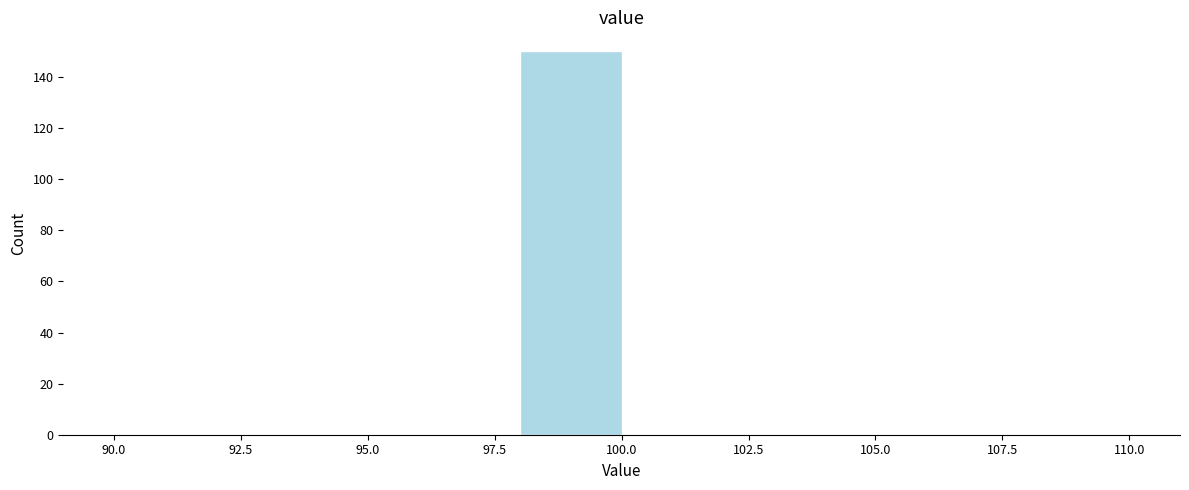

Which range on the x-axis has the tallest bar?

98 to 100